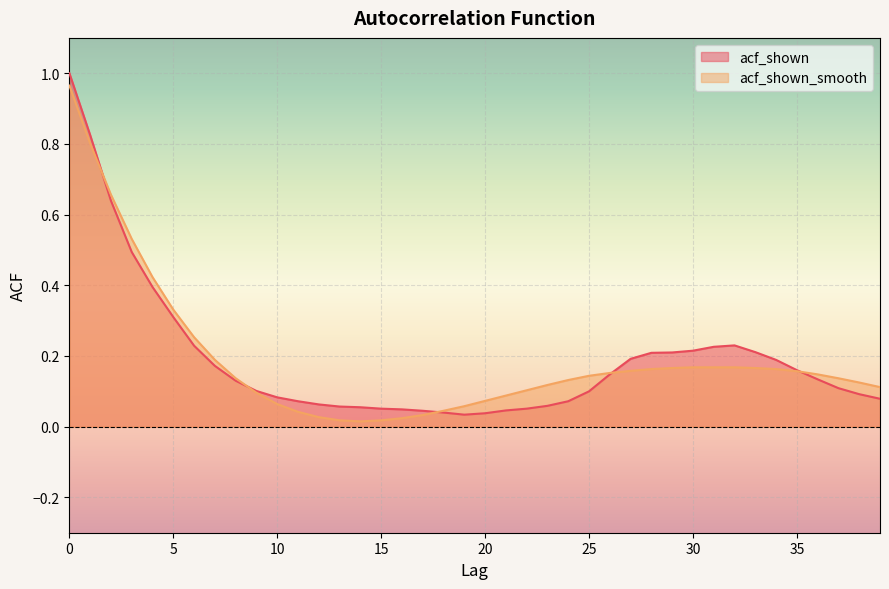

Where is the first local minimum for acf_shown_smooth?

14